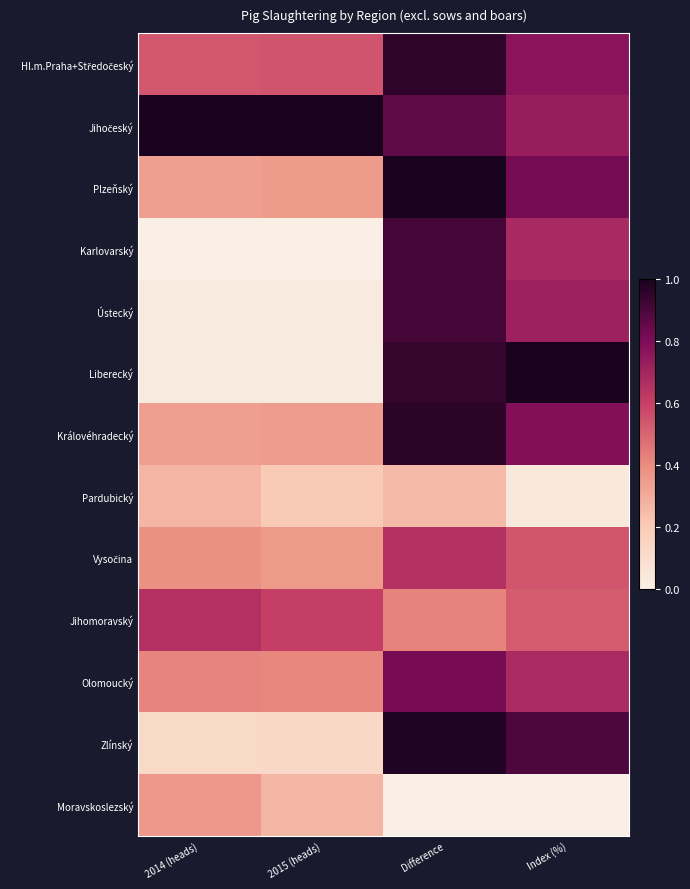

What is the maximum value shown in the chart?

1.0